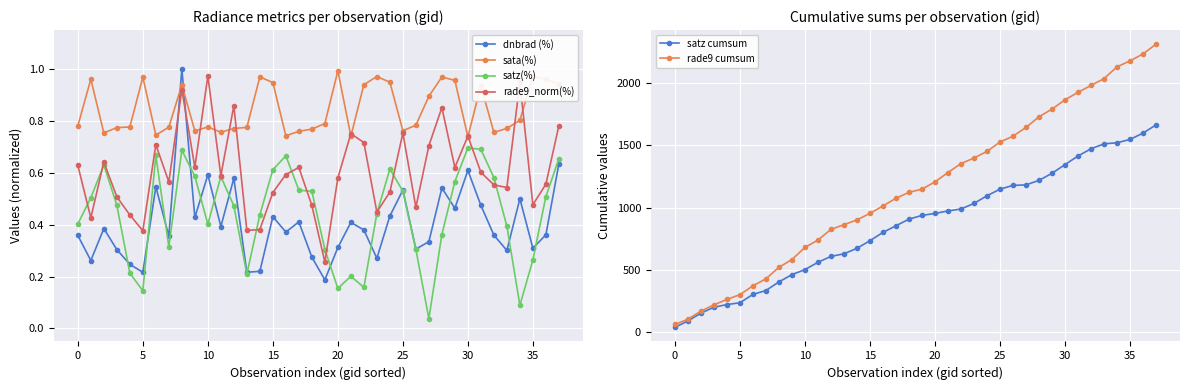

Is it true that satz(%) equals 1.1 at 30?

False